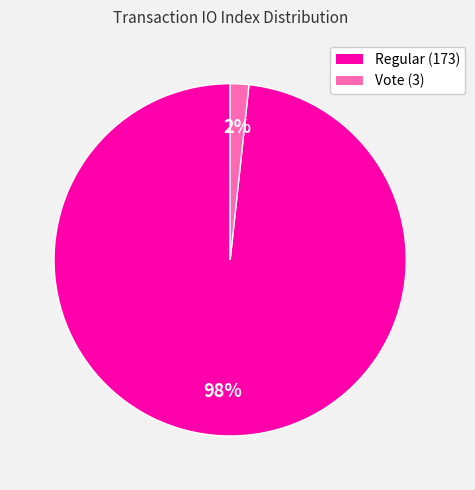

Do Regular (173) and Vote (3) together represent more than half of the pie?

Yes